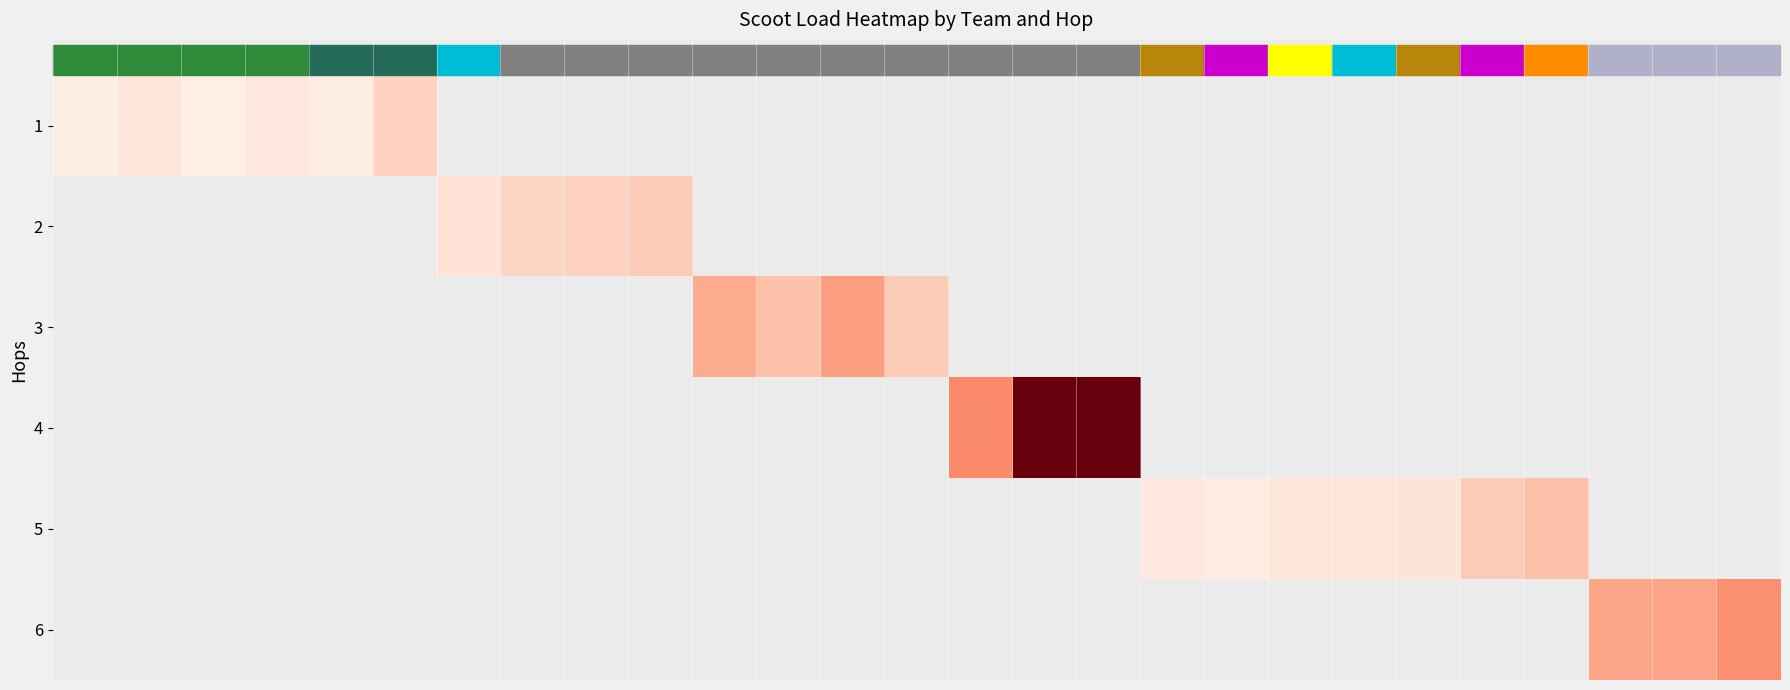

Which has a higher value, 10 or 18?

18